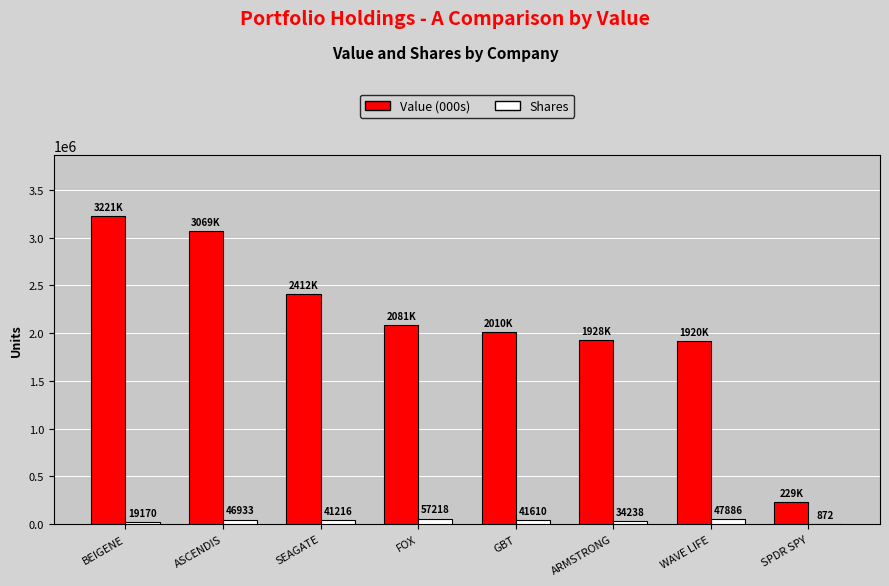

The value of Value (000s) at BEIGENE is 5084314. True or false?

False